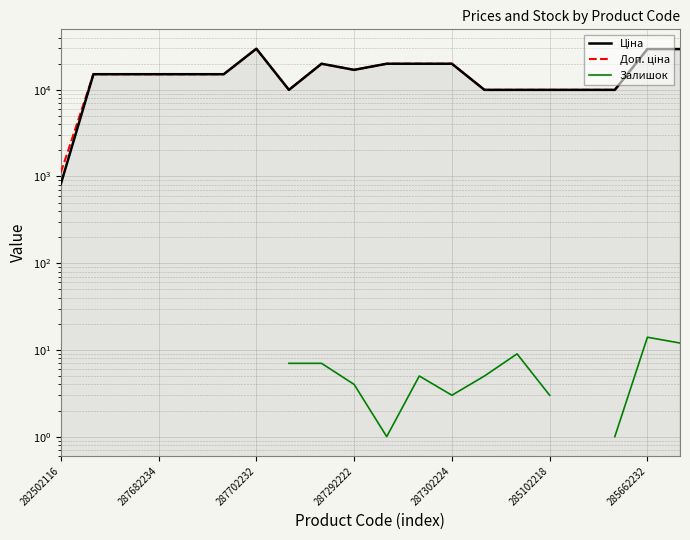

Where does the Доп. ціна series first go above 15120?

287702232